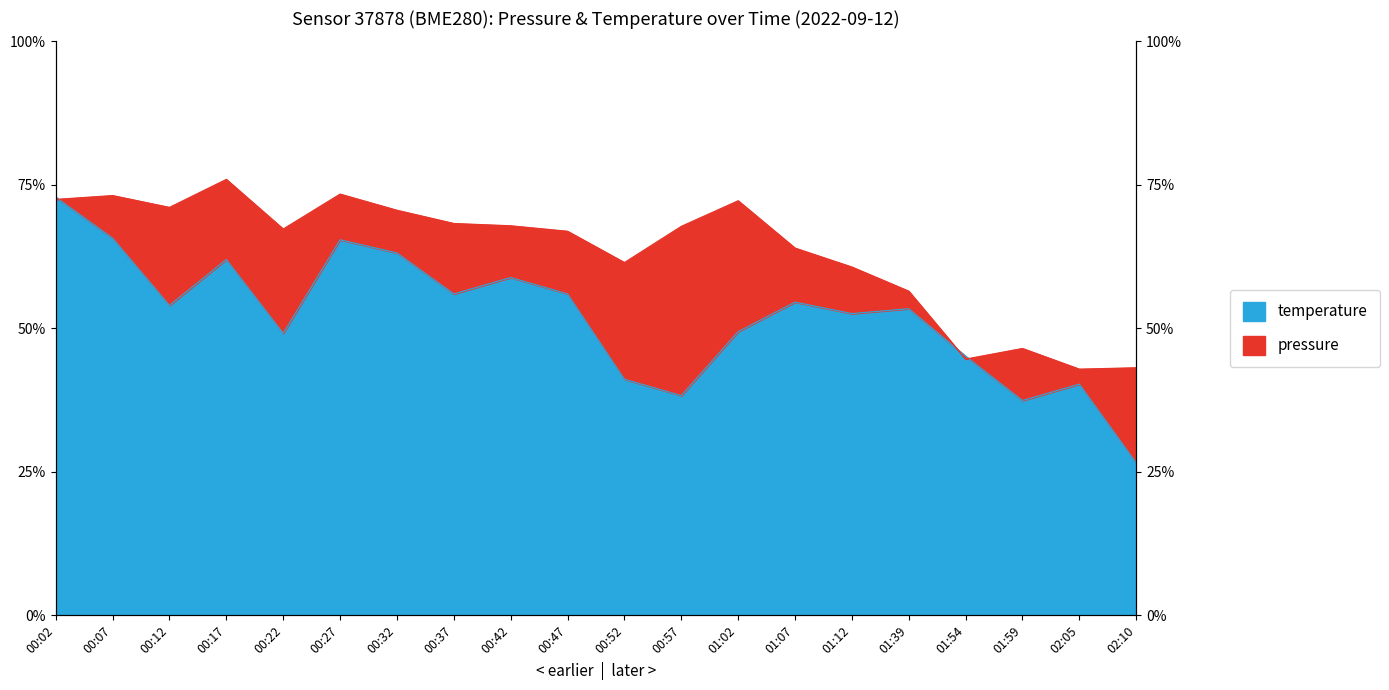

True or false: temperature has a value of 0.1 at 02:05.

False